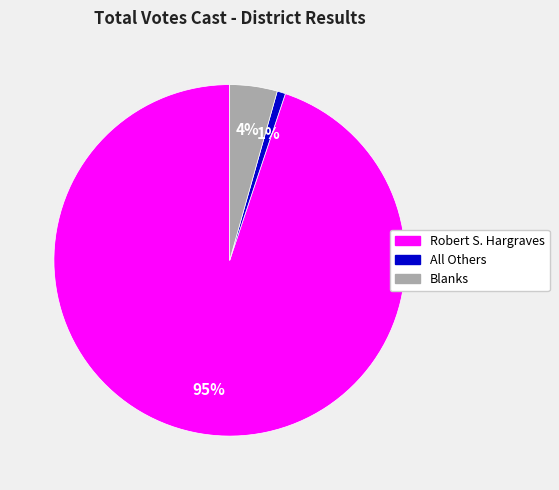

True or false: All Others accounts for 11% of the total.

False